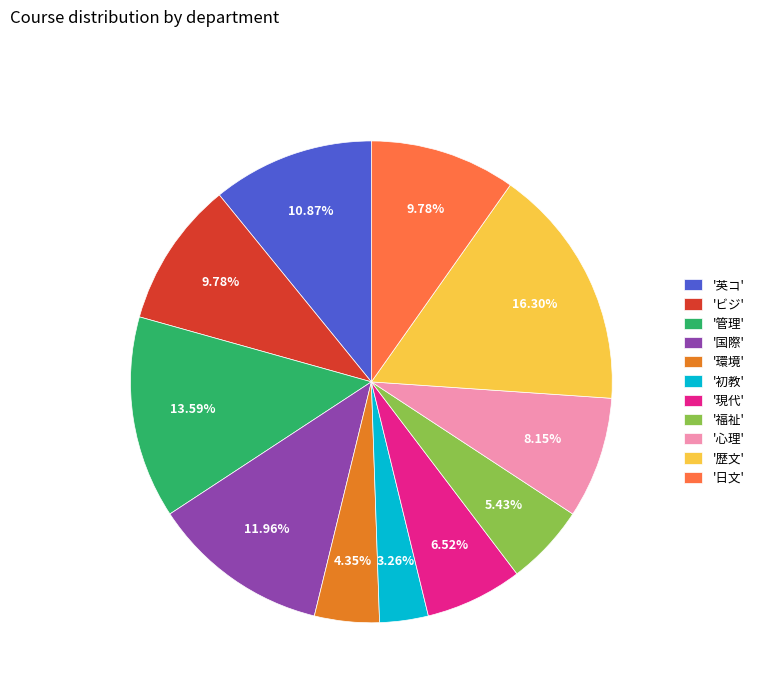

Is there a majority slice in this chart?

No